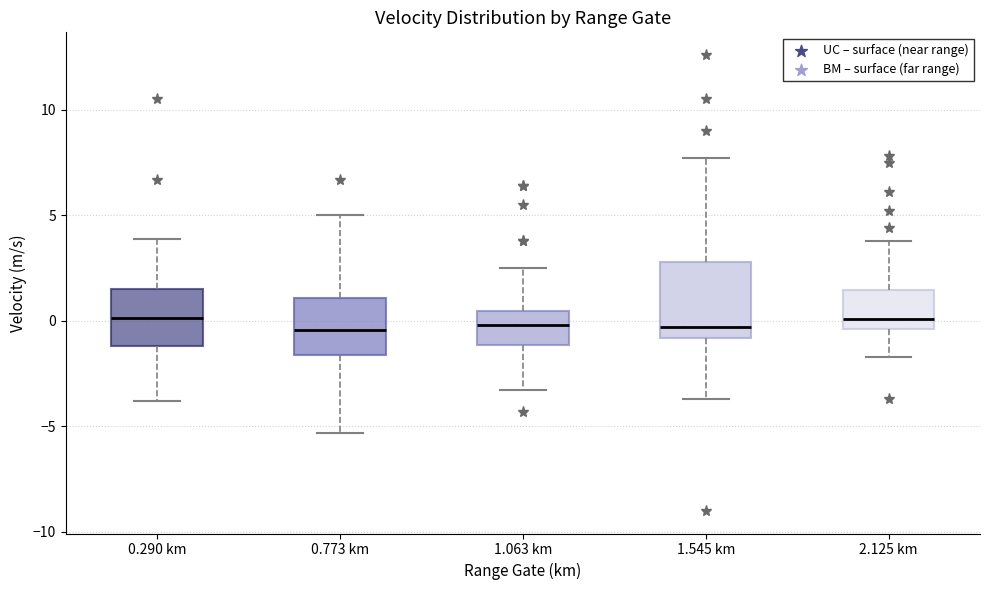

Where does the upper whisker of the box for 2.125 km end on the y-axis? The values are not printed on the chart, so give them approximately, as read against the axis.

4.0